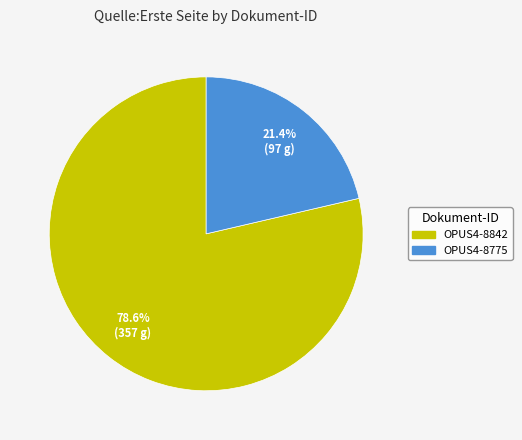

True or false: OPUS4-8842 accounts for 79% of the total.

True